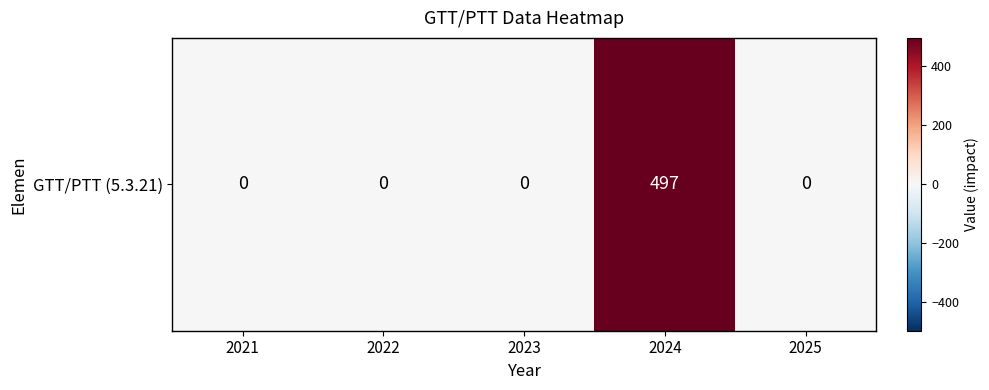

Between 2025 and 2024, which is larger?

2024